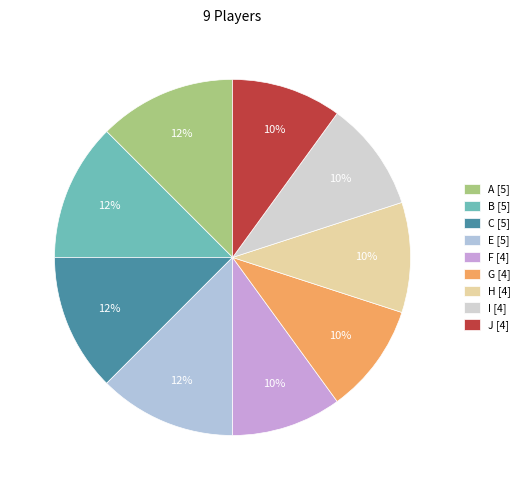

The A slice represents 7% of the pie. True or false?

False